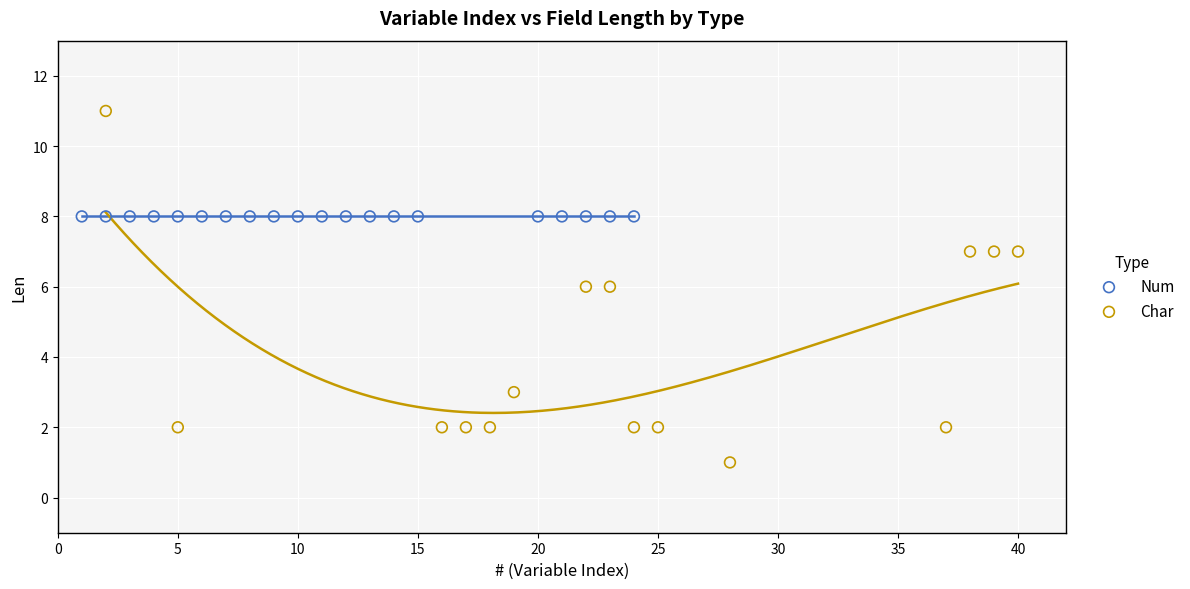

Which series reaches the maximum Y coordinate?

Char